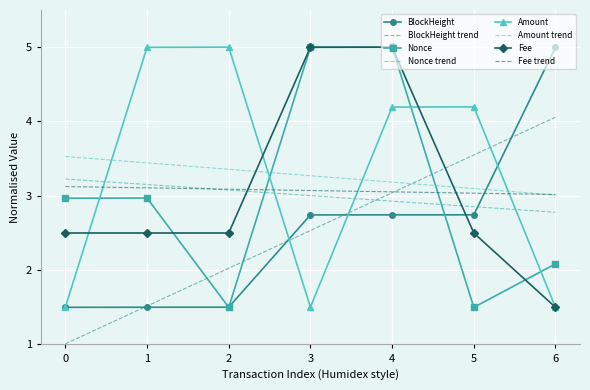

Which series changed the most between 2 and 4?

Nonce